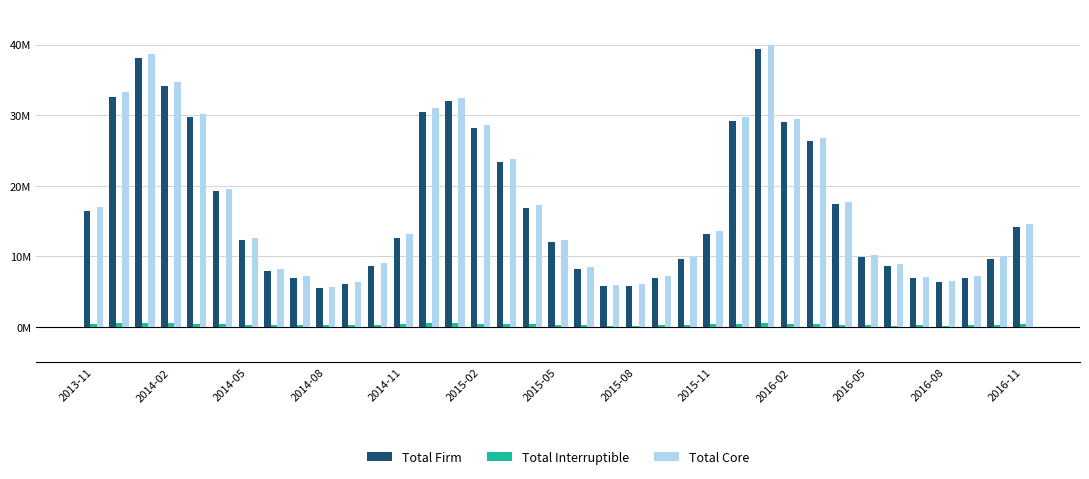

What are all the series names shown in the legend?

Total Firm, Total Interruptible, Total Core